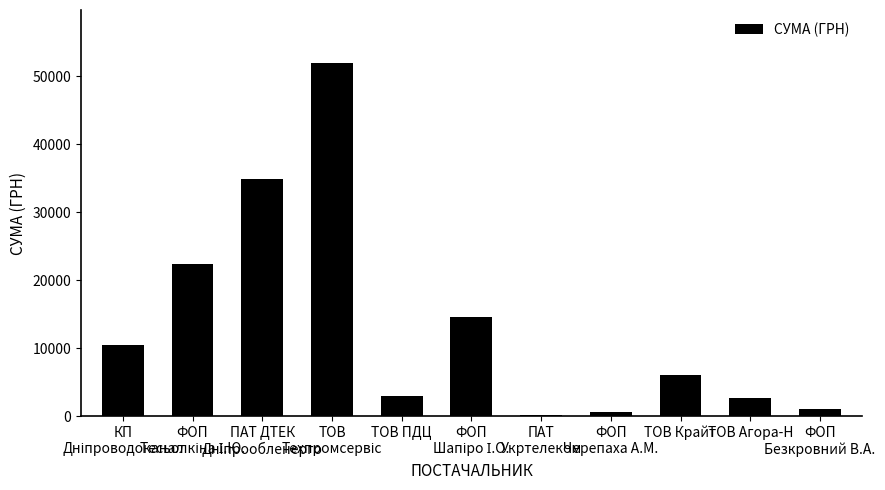

What is the greatest value displayed?

51980.0